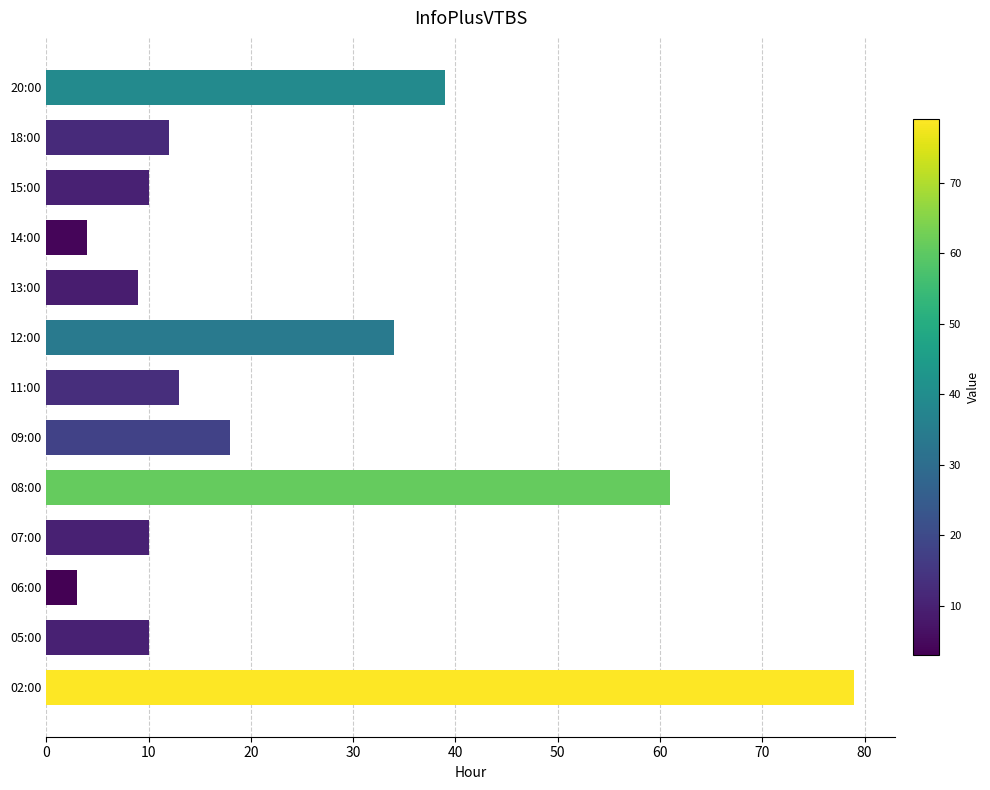

What is the sum of all values?

302